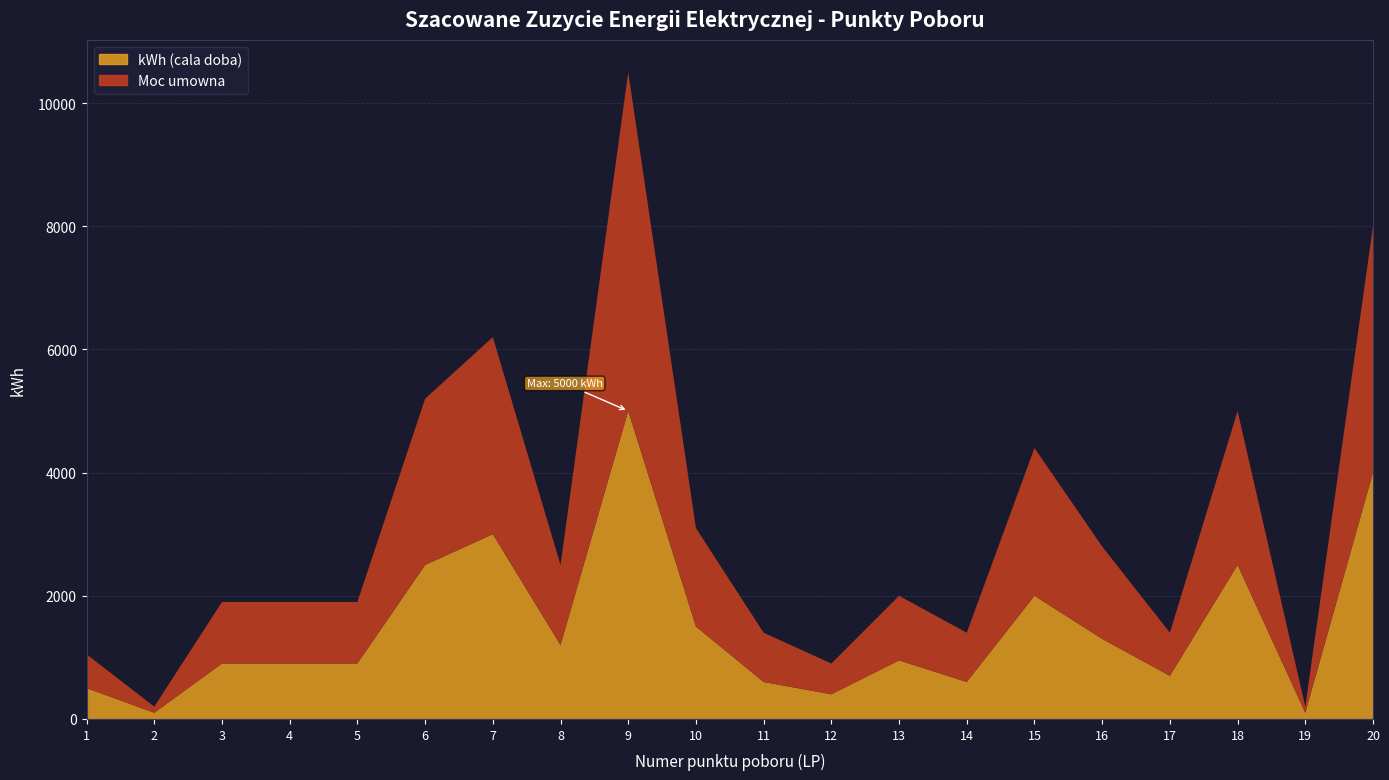

What is the difference between the Moc umowna values at 4 and 1?

450